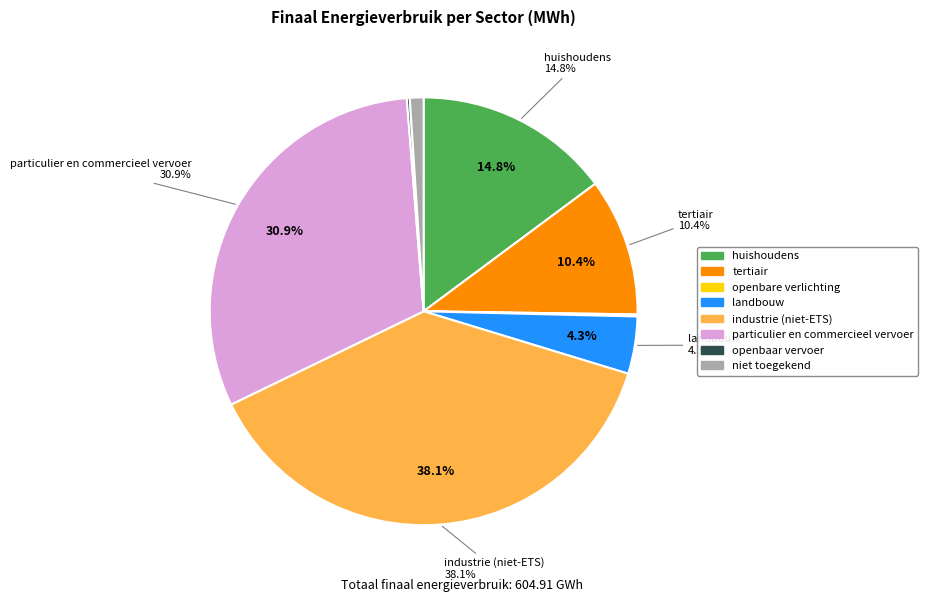

Combined, do tertiair and openbare verlichting account for over 50%?

No